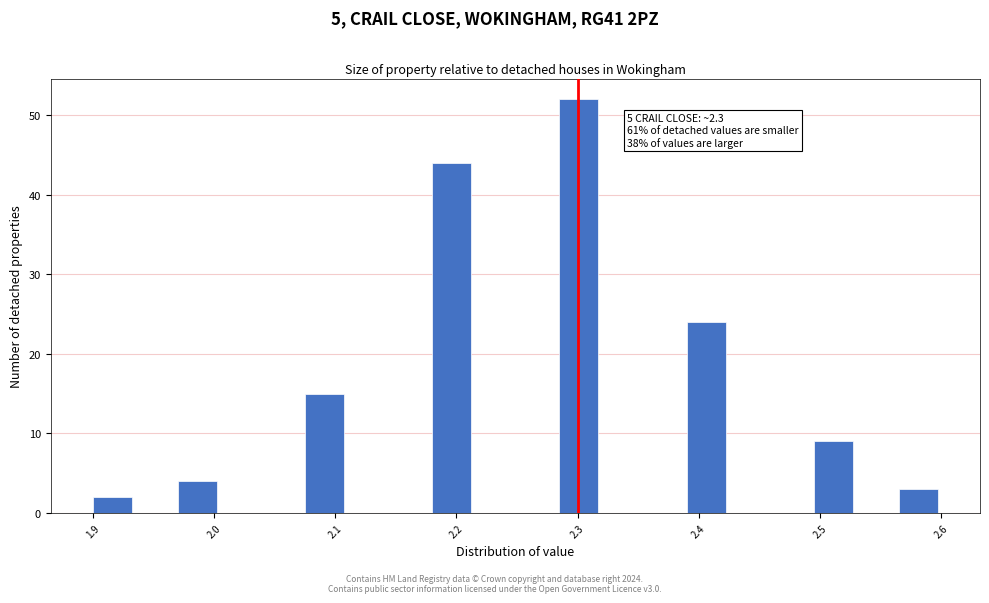

Around what value on the x-axis is the tallest bar? Give the approximate position of its centre, as read against the axis.

2.30